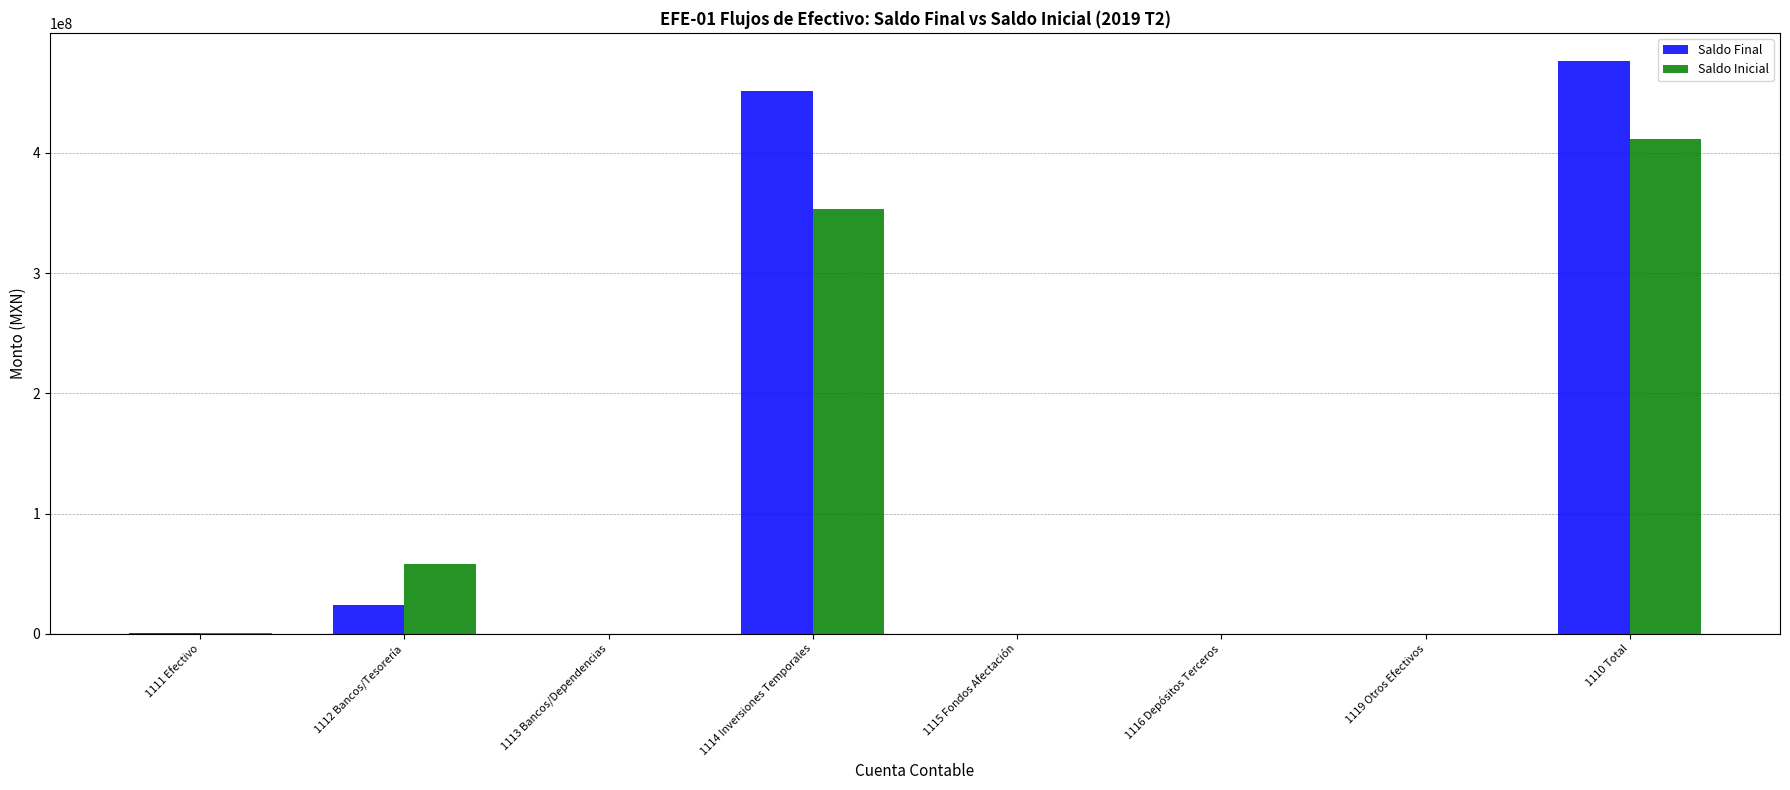

What is the average value of the Saldo Inicial series?

102967683.9